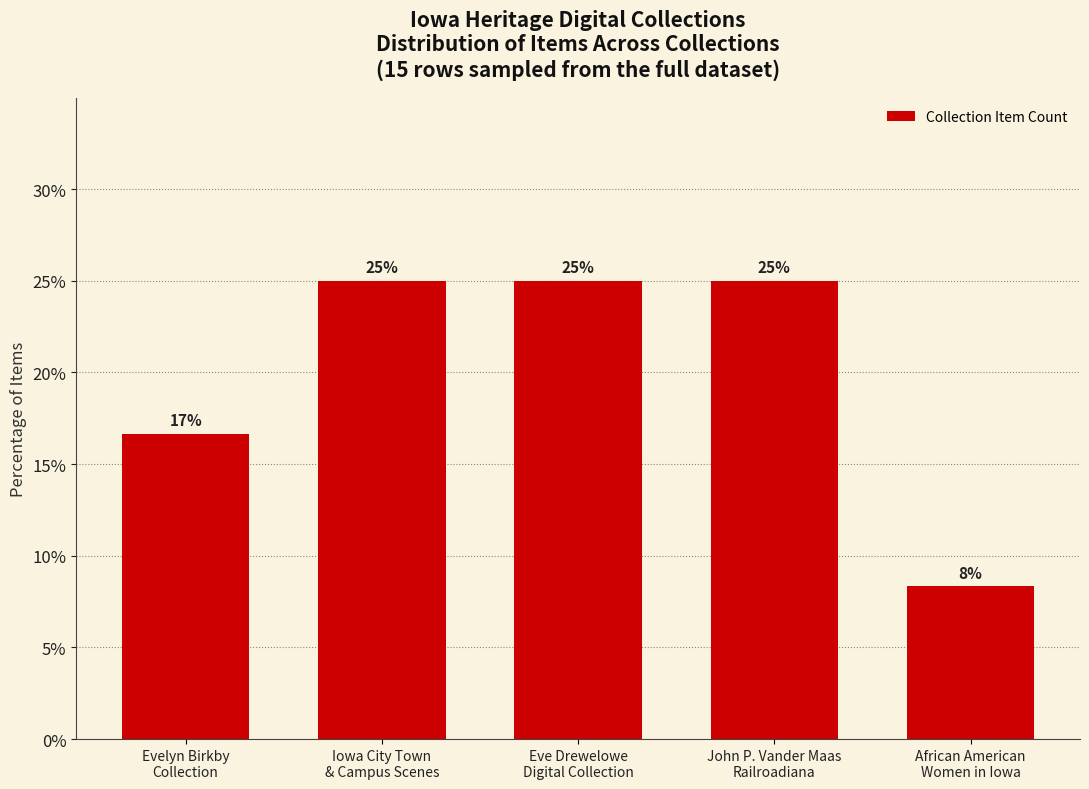

What is the value of the 1st bar from the left?

16.7